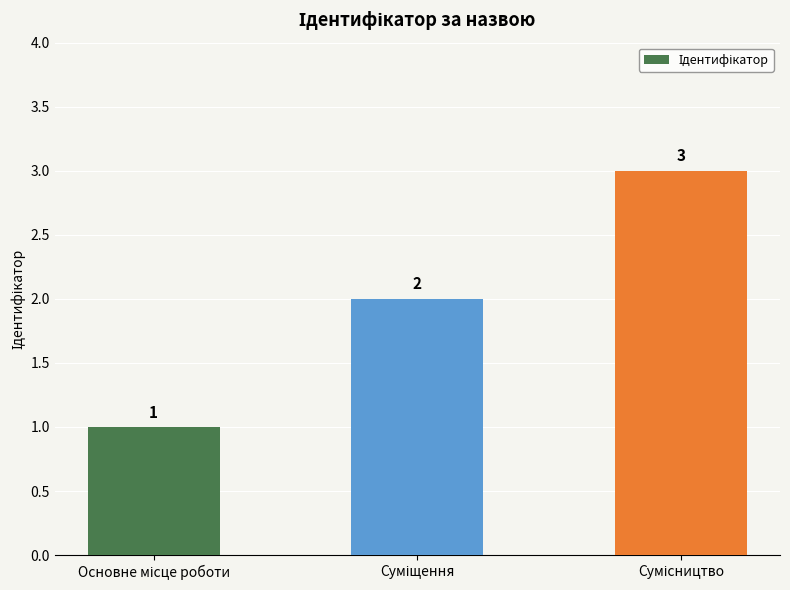

How many series are shown in this chart?

1